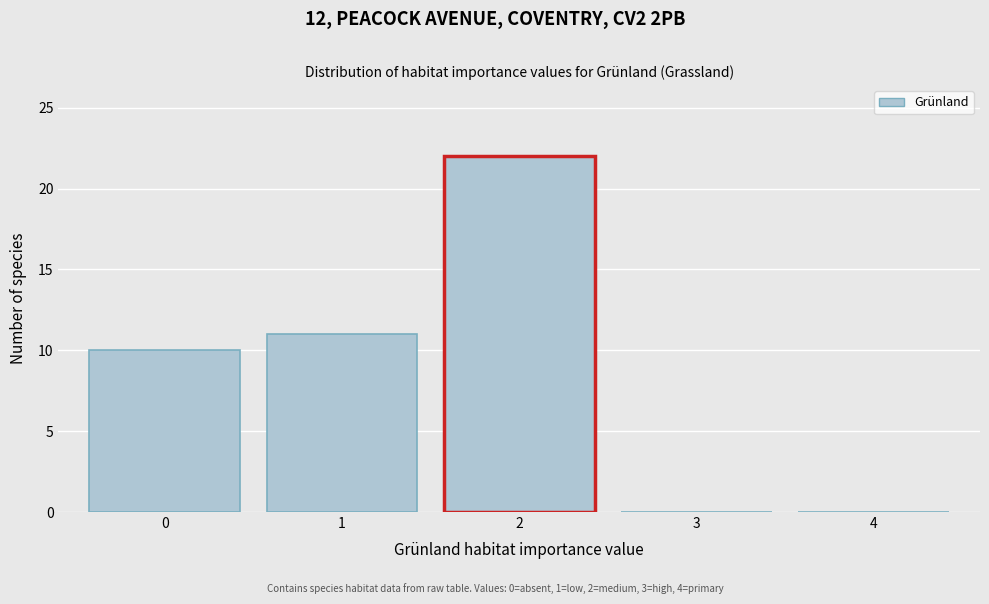

Reading left to right, extract all data points from this chart.

0=10	1=11	2=22	3=0	4=0